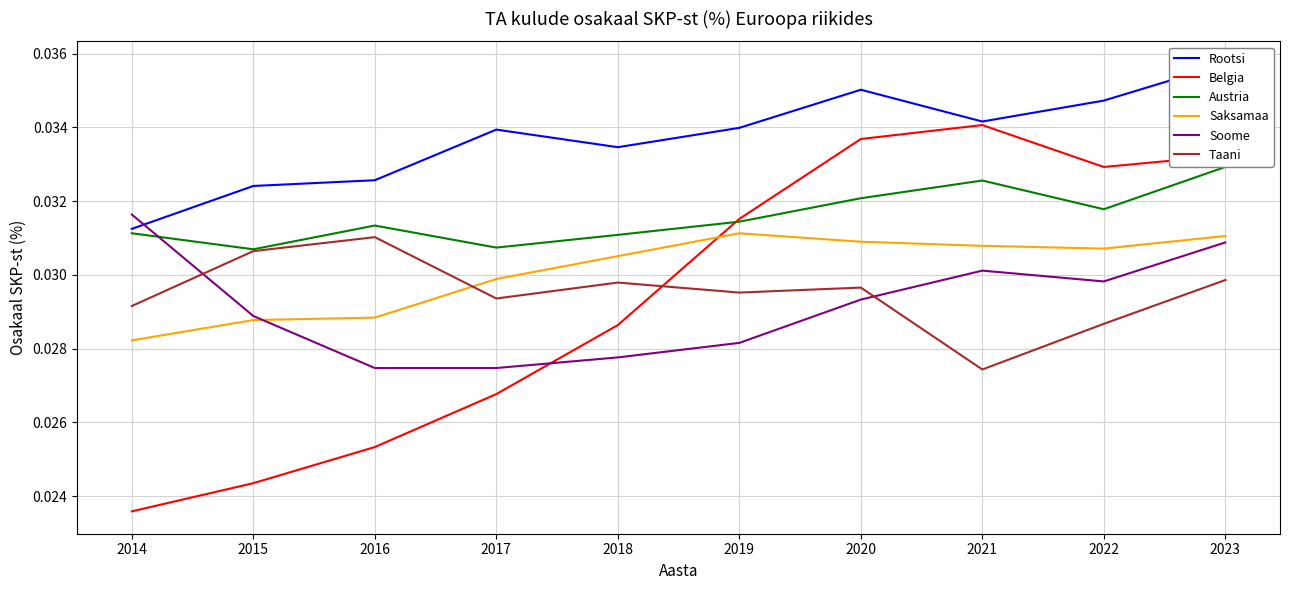

At how many categories does at least one series exceed 0?

10